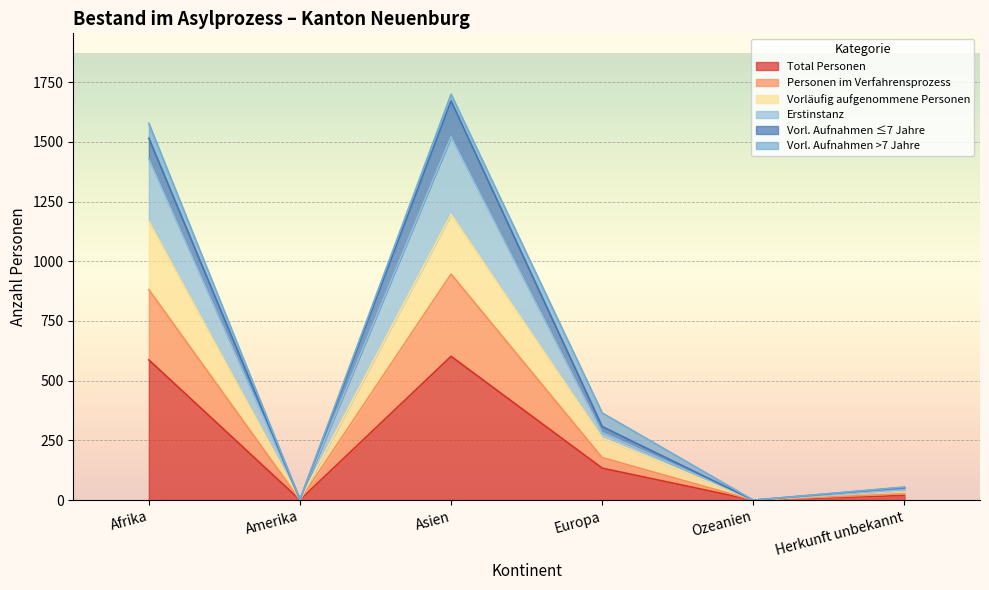

At which category is the sum across all series the highest?

Asien